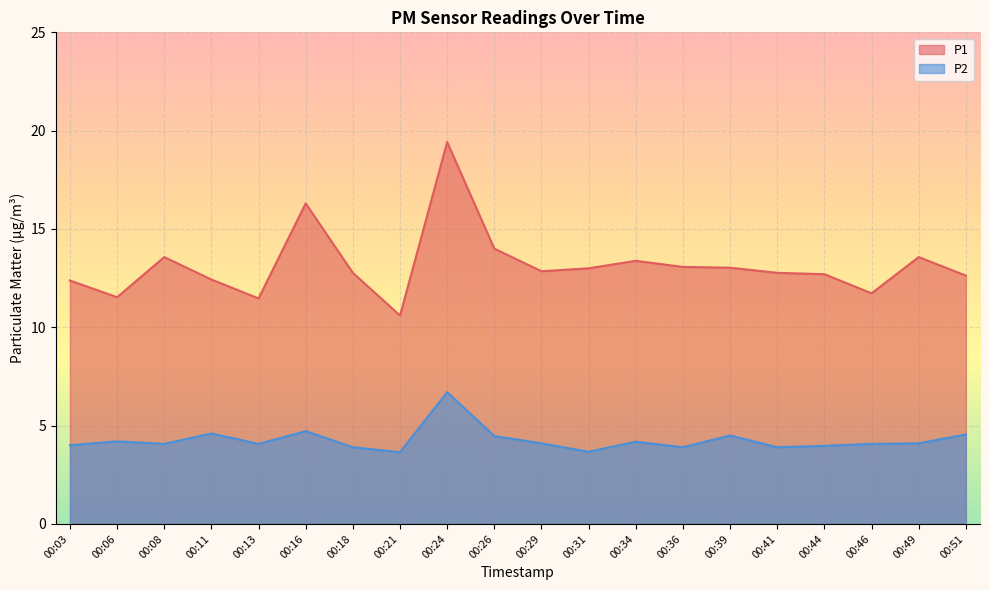

What is the difference between the highest and lowest values at 00:18?

8.9